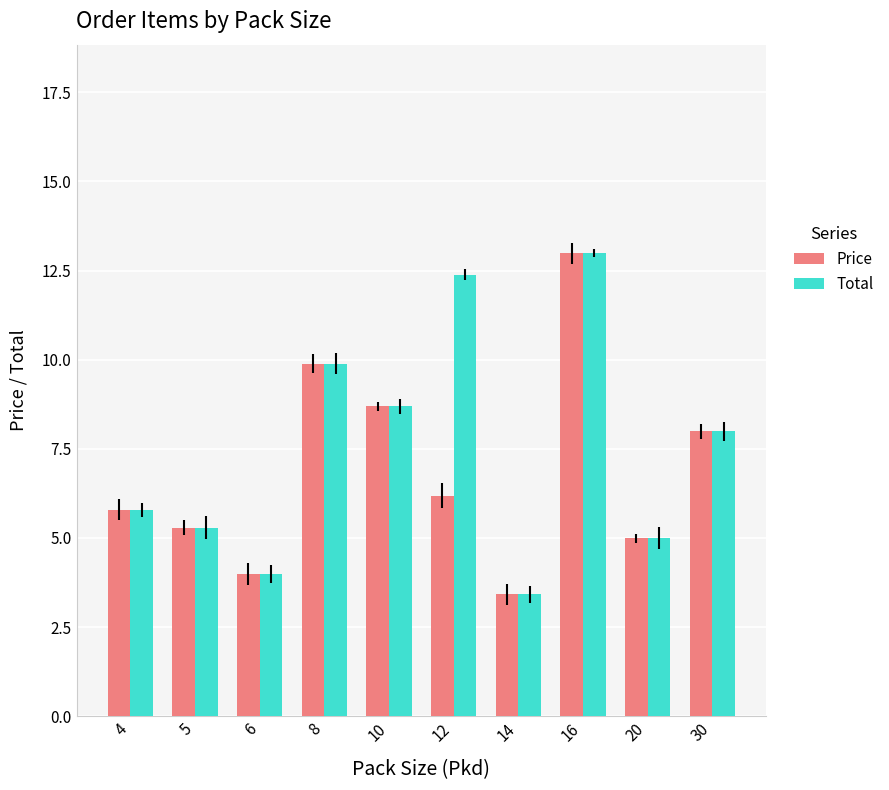

Where does the Price series first go above 6?

8